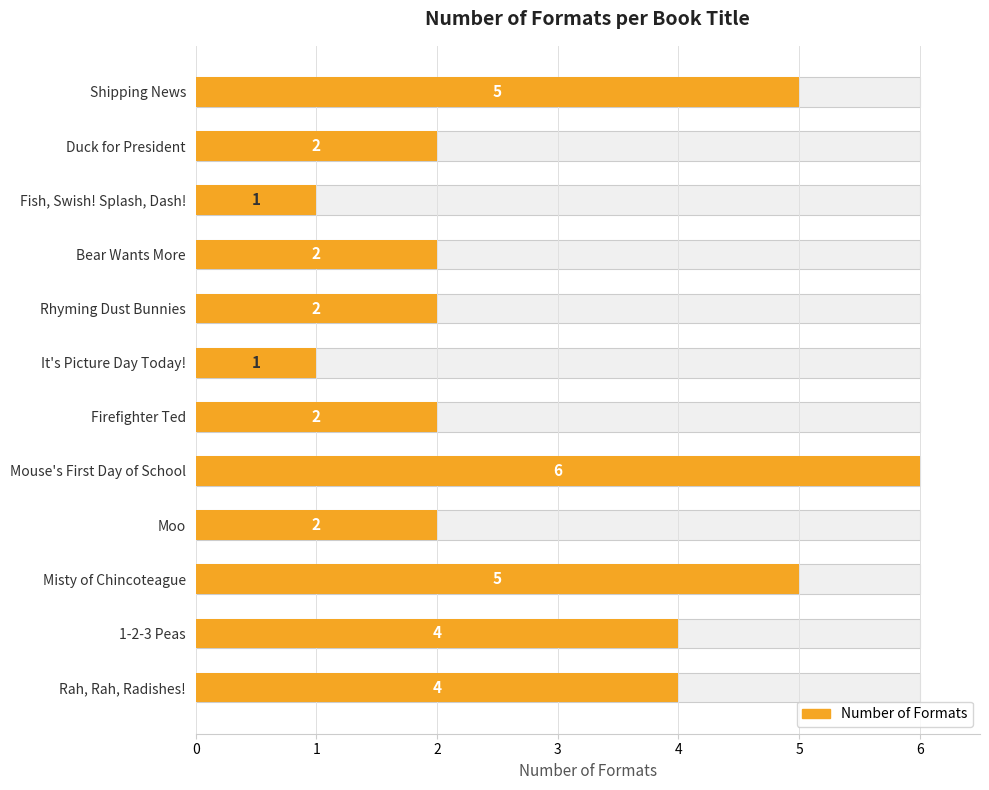

Is it true that the value at Duck for President is 2?

True